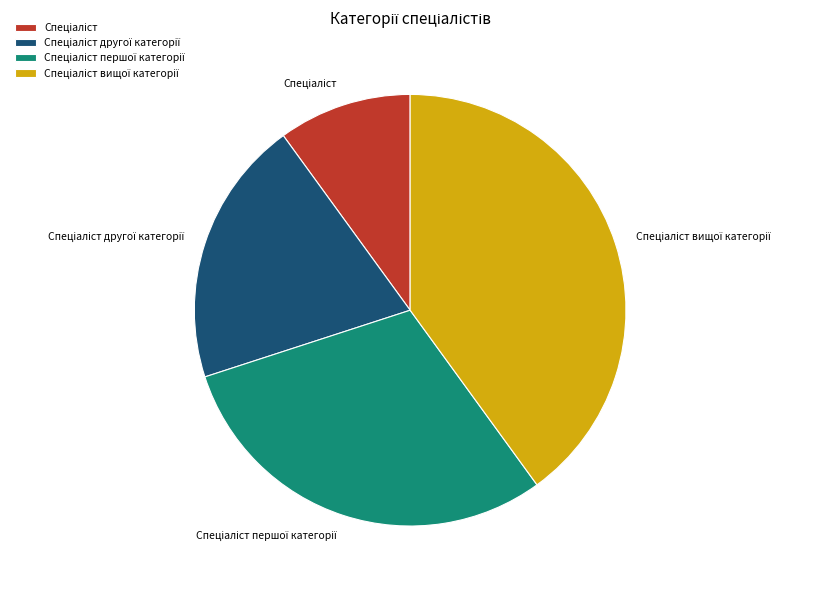

Is there any slice that represents more than half of the pie?

No